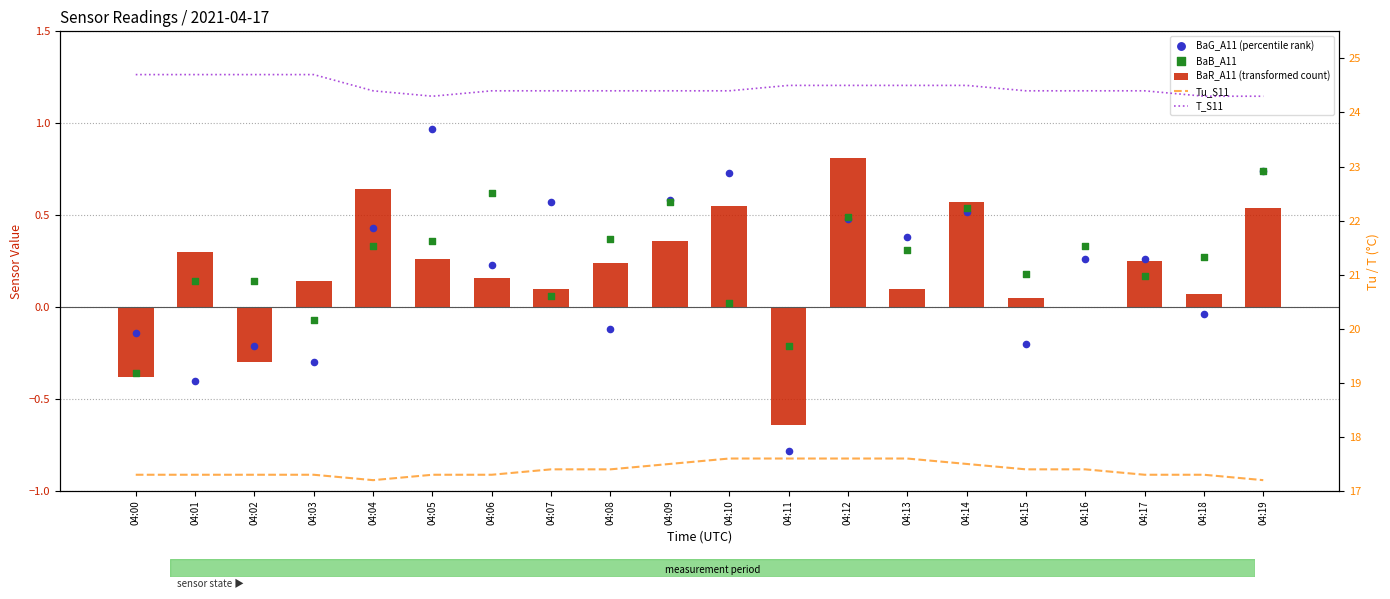

What is the total value across all series at 04:19?

43.0